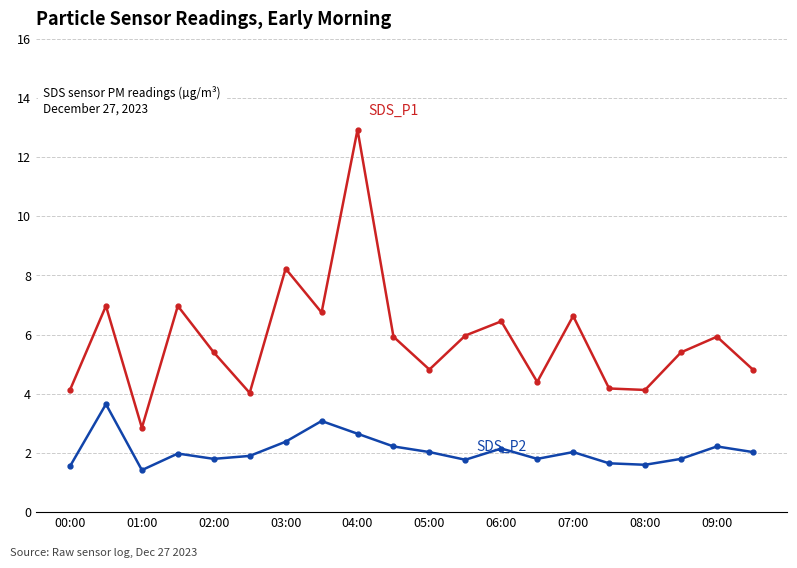

What is the minimum value shown in the chart?

1.4